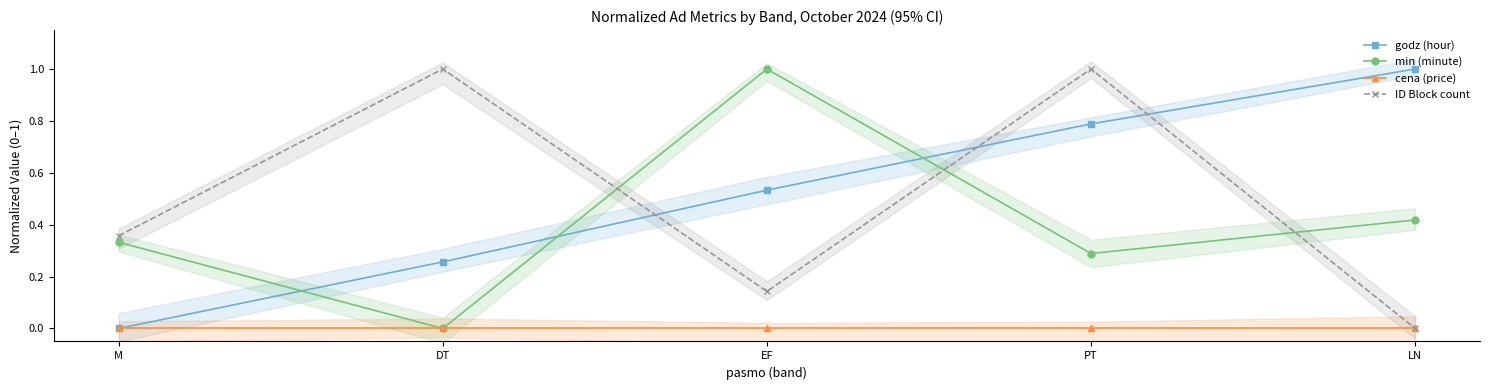

At how many categories does at least one series exceed 0?

5